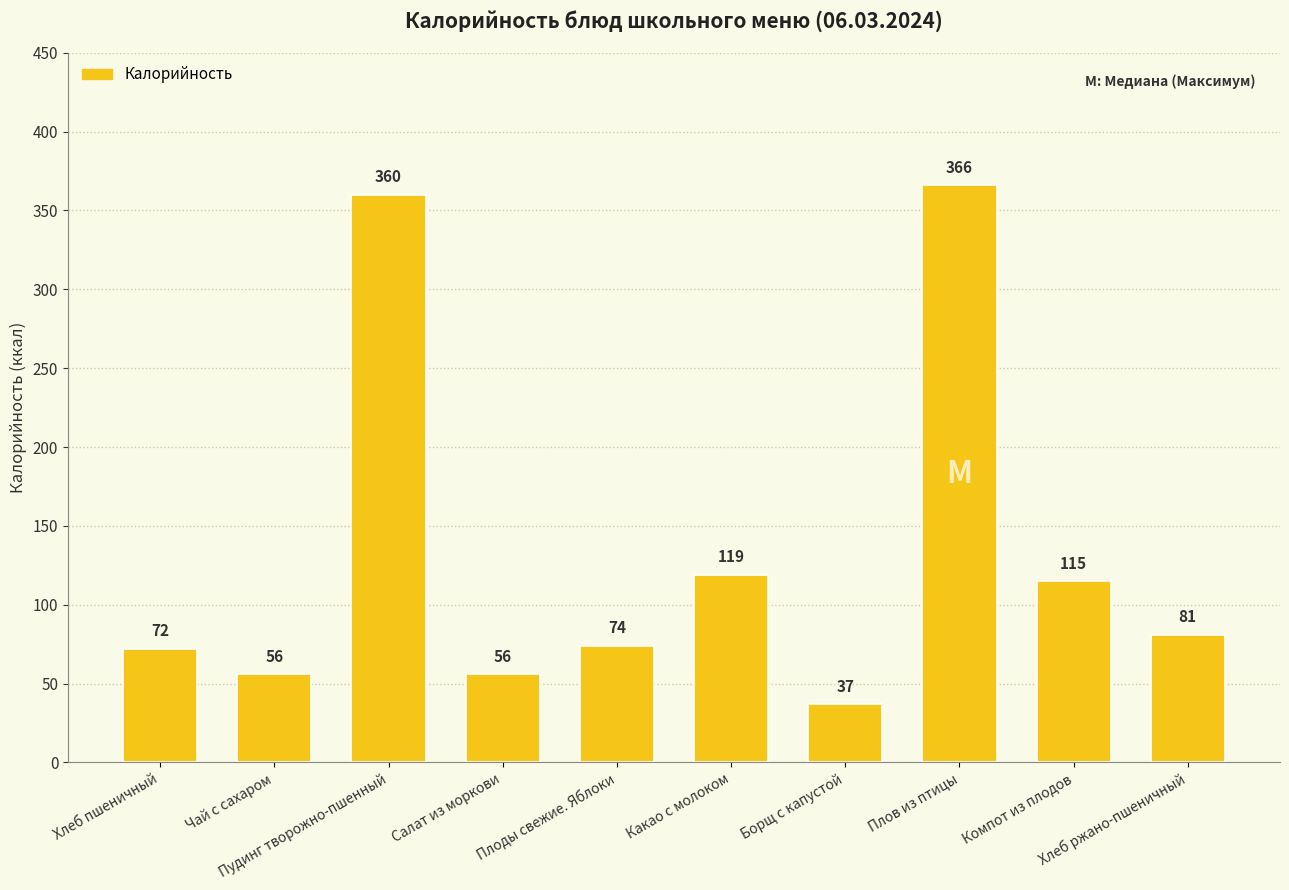

How many distinct data groups are displayed?

1